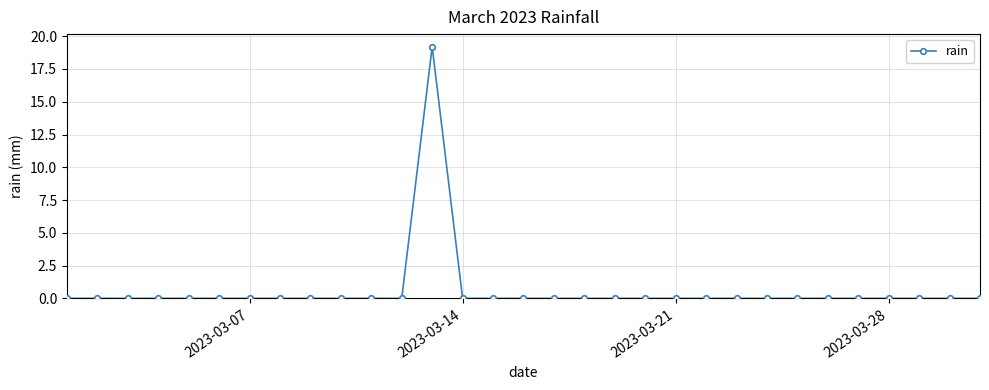

What is the greatest value displayed?

19.2